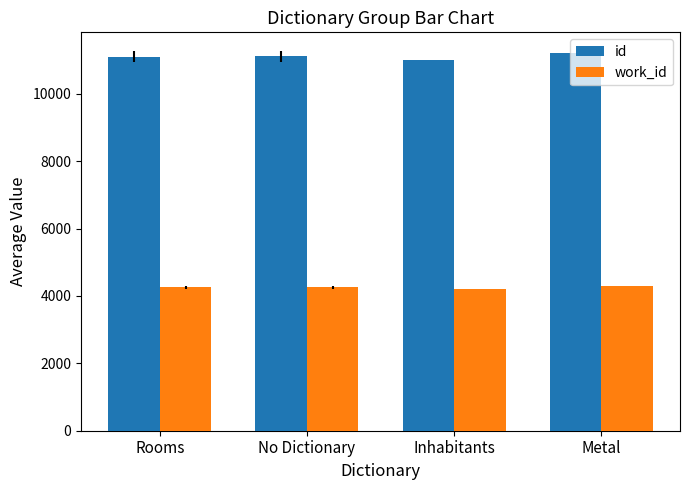

What is the difference between the highest and lowest values at No Dictionary?

6849.0